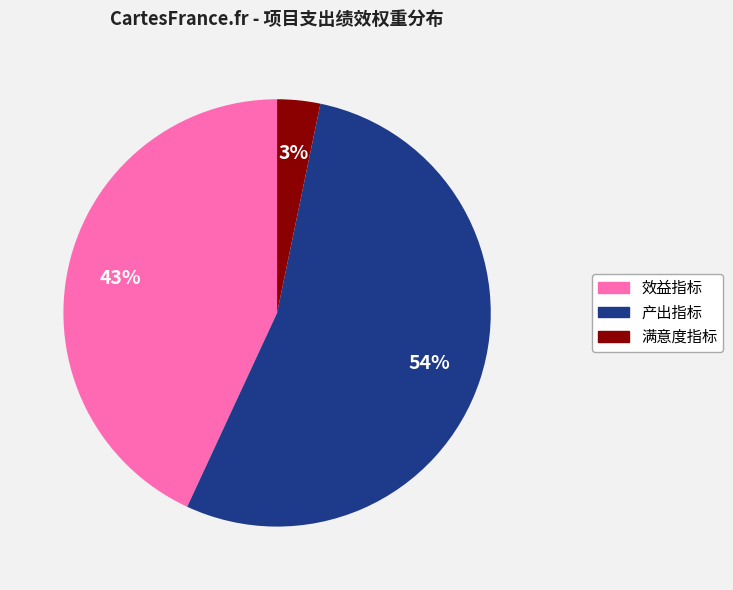

To the nearest percent, what is the average slice percentage?

33%